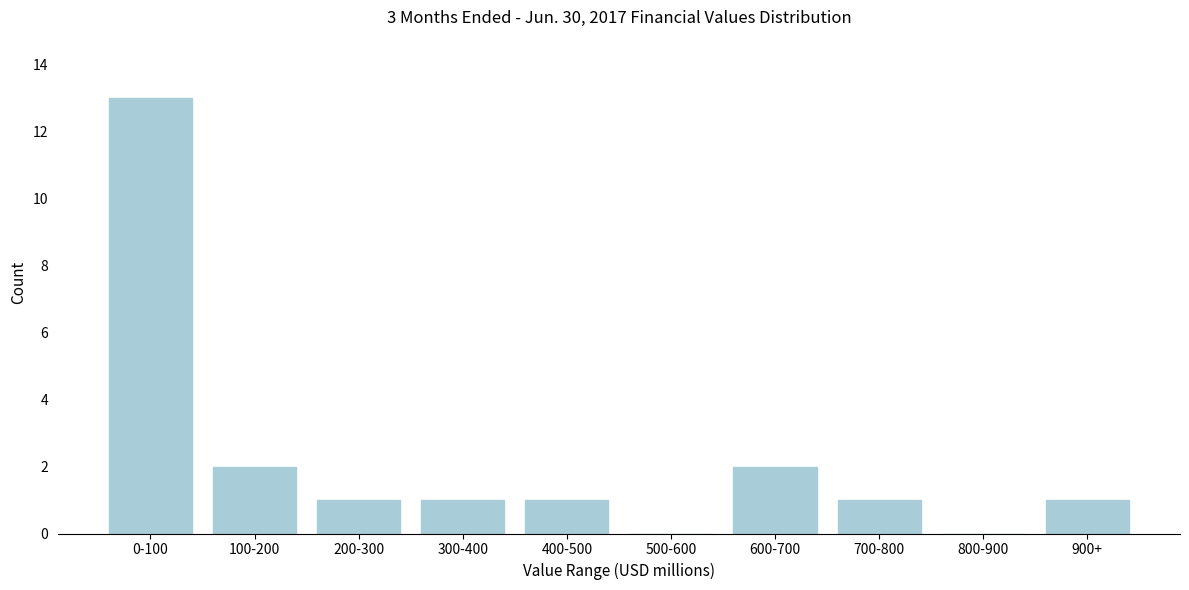

Reading right to left, what are all the values shown in this chart?

900+=1	800-900=0	700-800=1	600-700=2	500-600=0	400-500=1	300-400=1	200-300=1	100-200=2	0-100=13